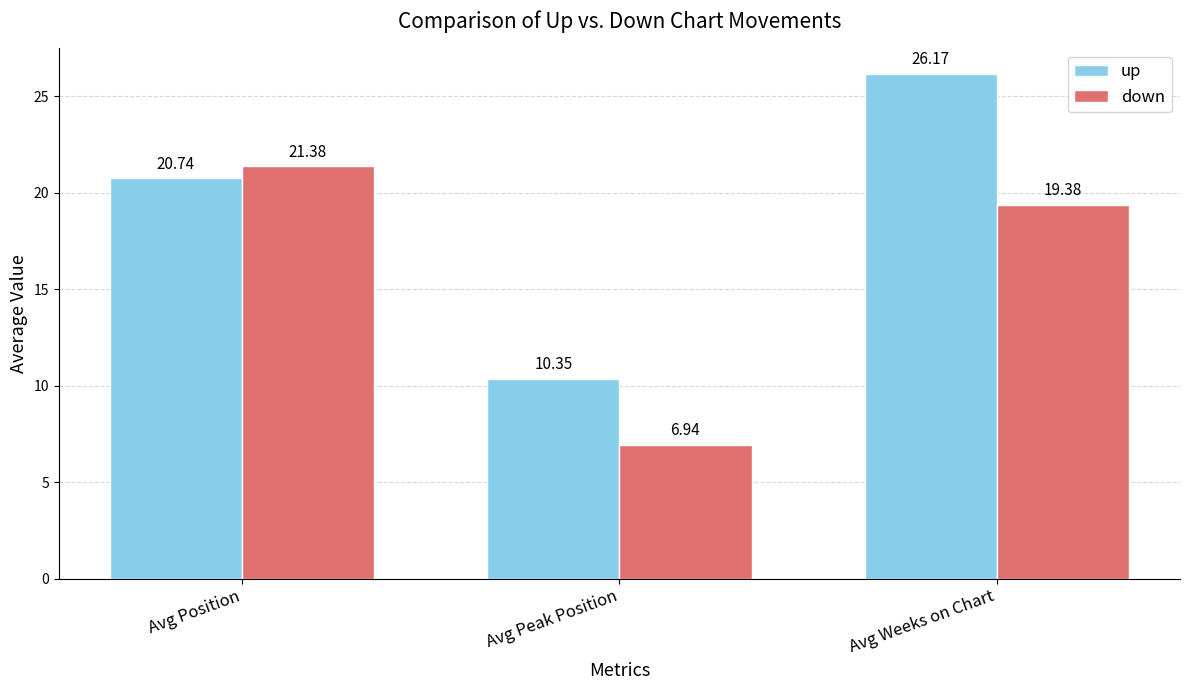

List the series in order of their peak value, highest first.

up, down